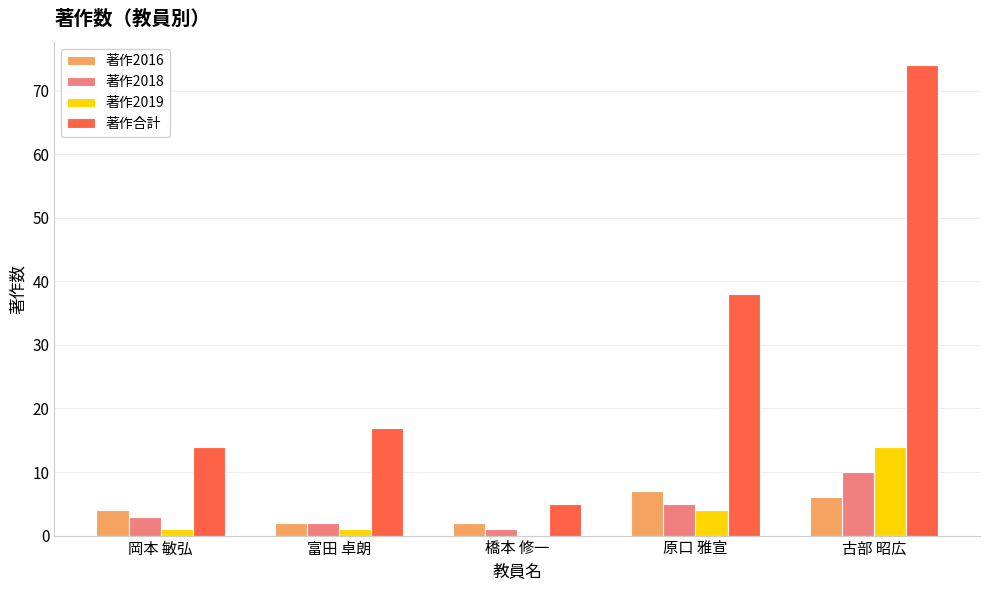

What is the sum of all 著作合計 values?

148